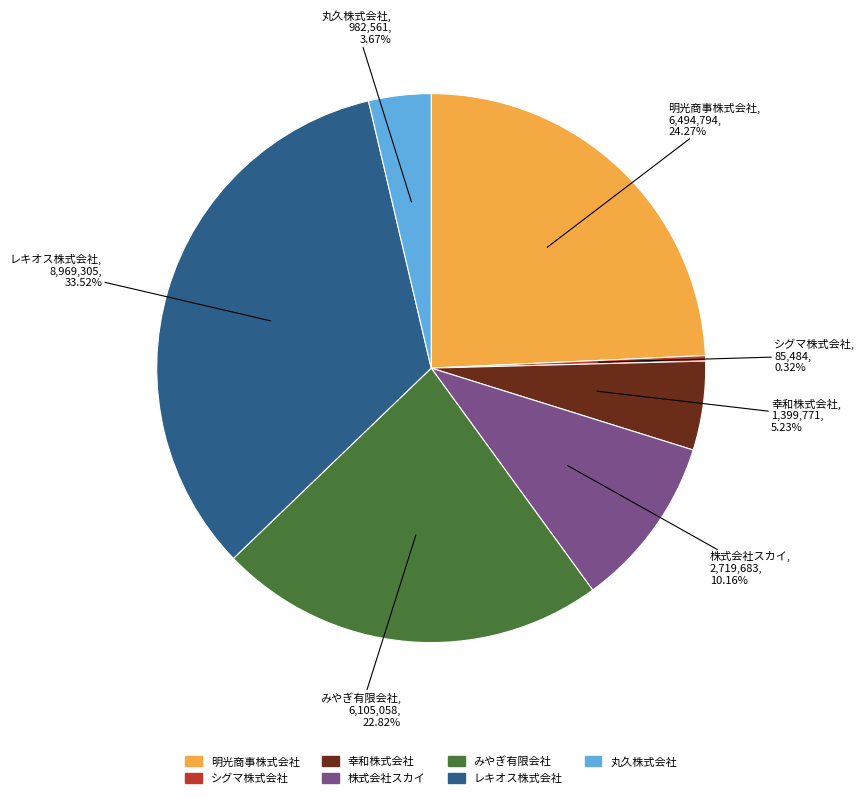

What percentage is the 幸和株式会社 slice, to the nearest percent?

5%